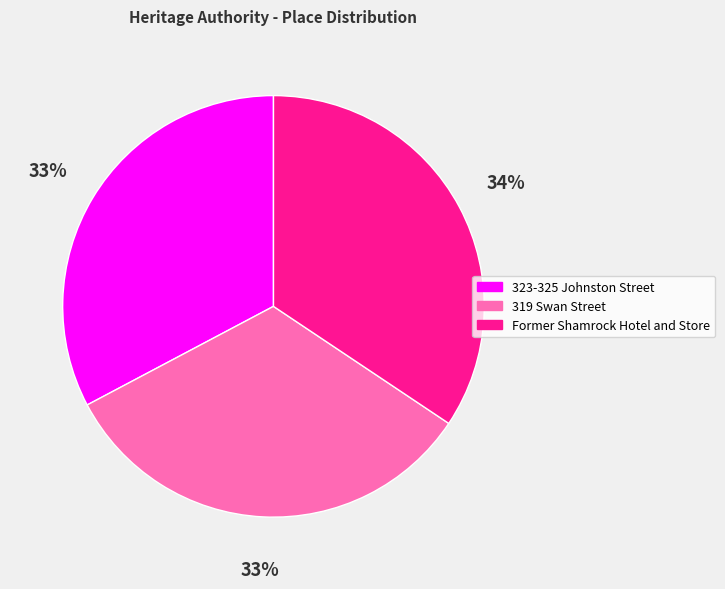

True or false: 319 Swan Street accounts for 33% of the total.

True